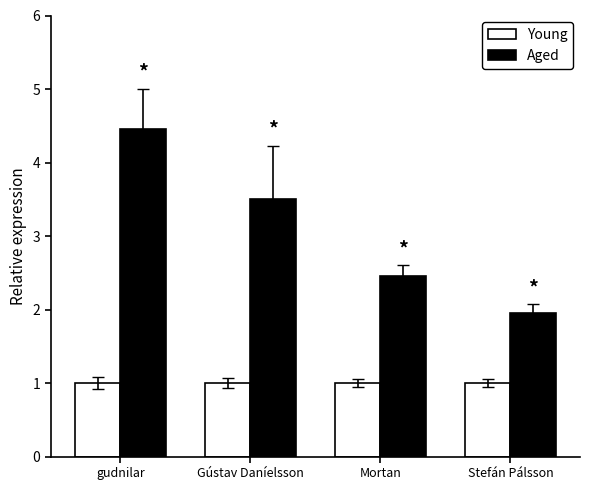

Rank the series at gudnilar from highest to lowest value.

Aged, Young